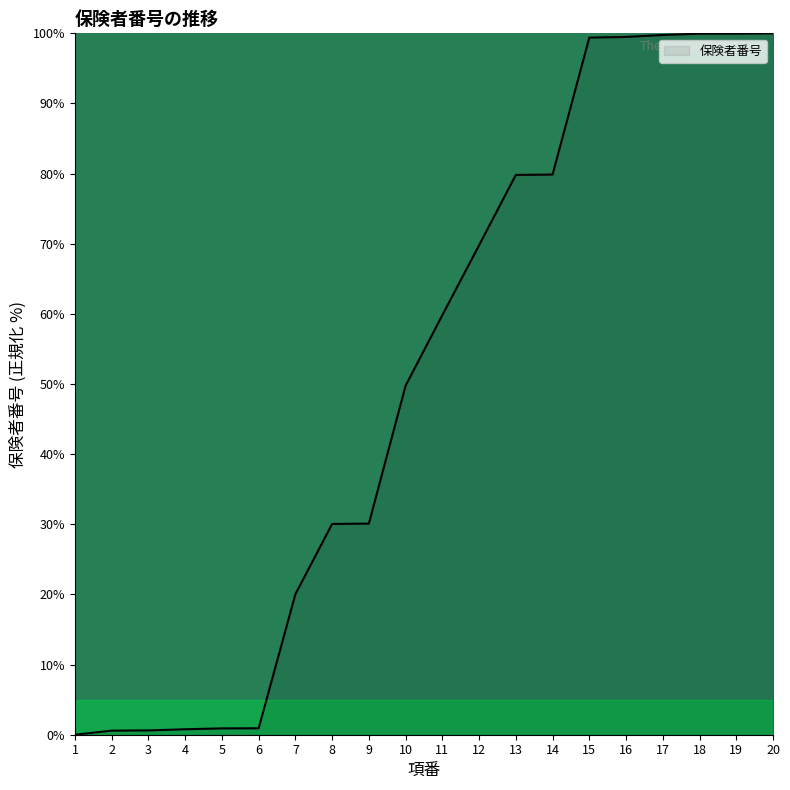

What is the sum of all values?

1021.6